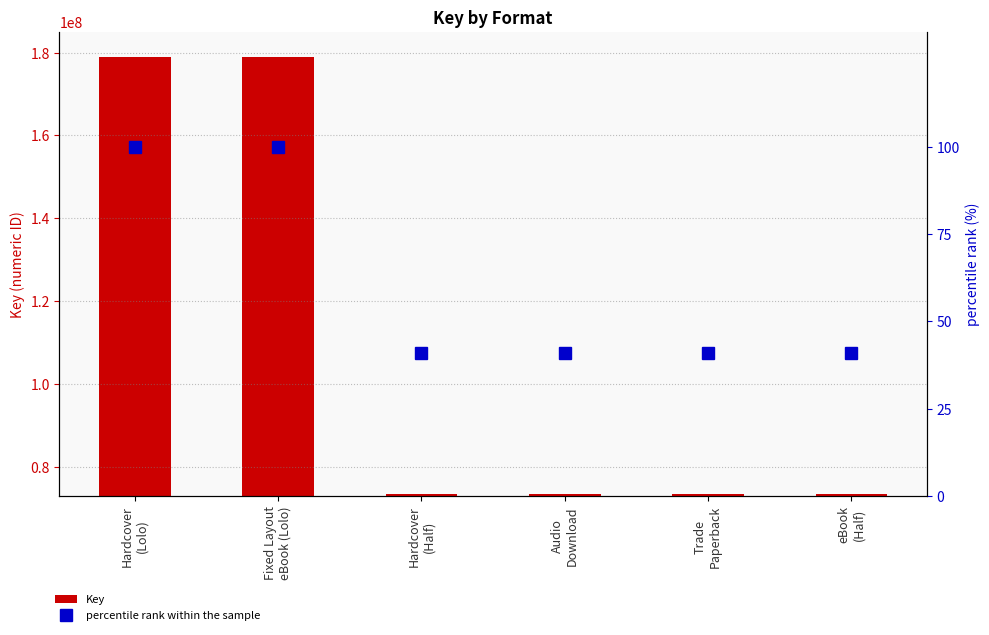

What position from the right is Trade
Paperback?

2